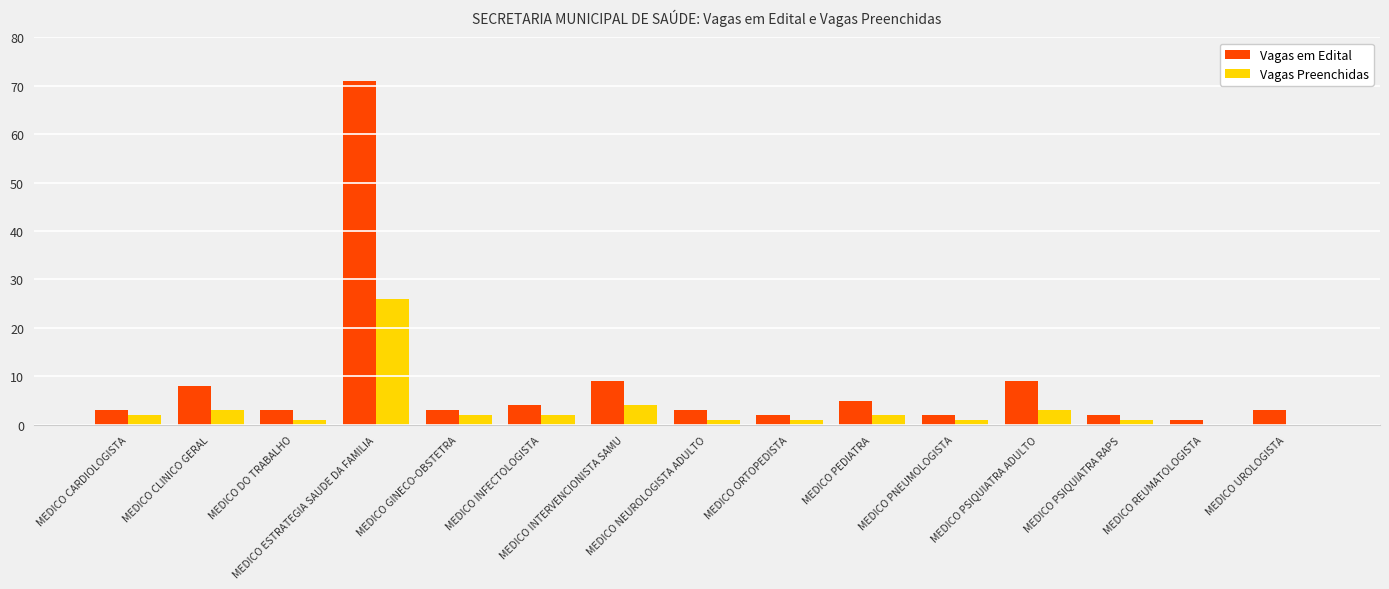

What is the sum of all Vagas em Edital values?

128